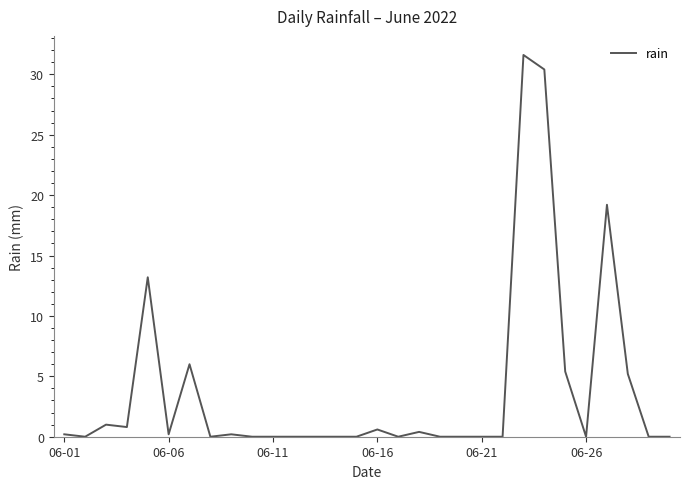

What is the difference between the maximum and minimum values?

31.6